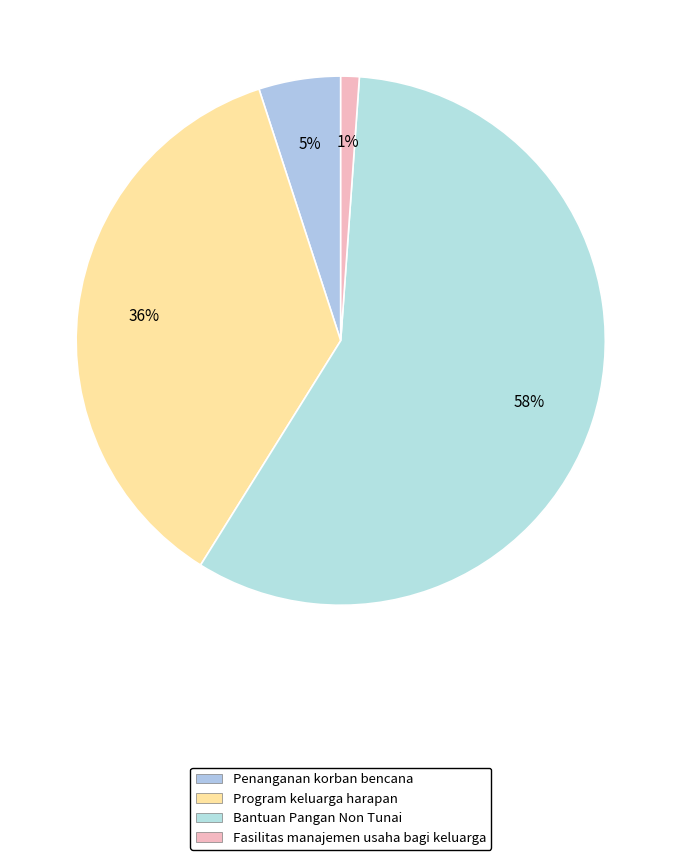

How many segments does this pie chart have?

4